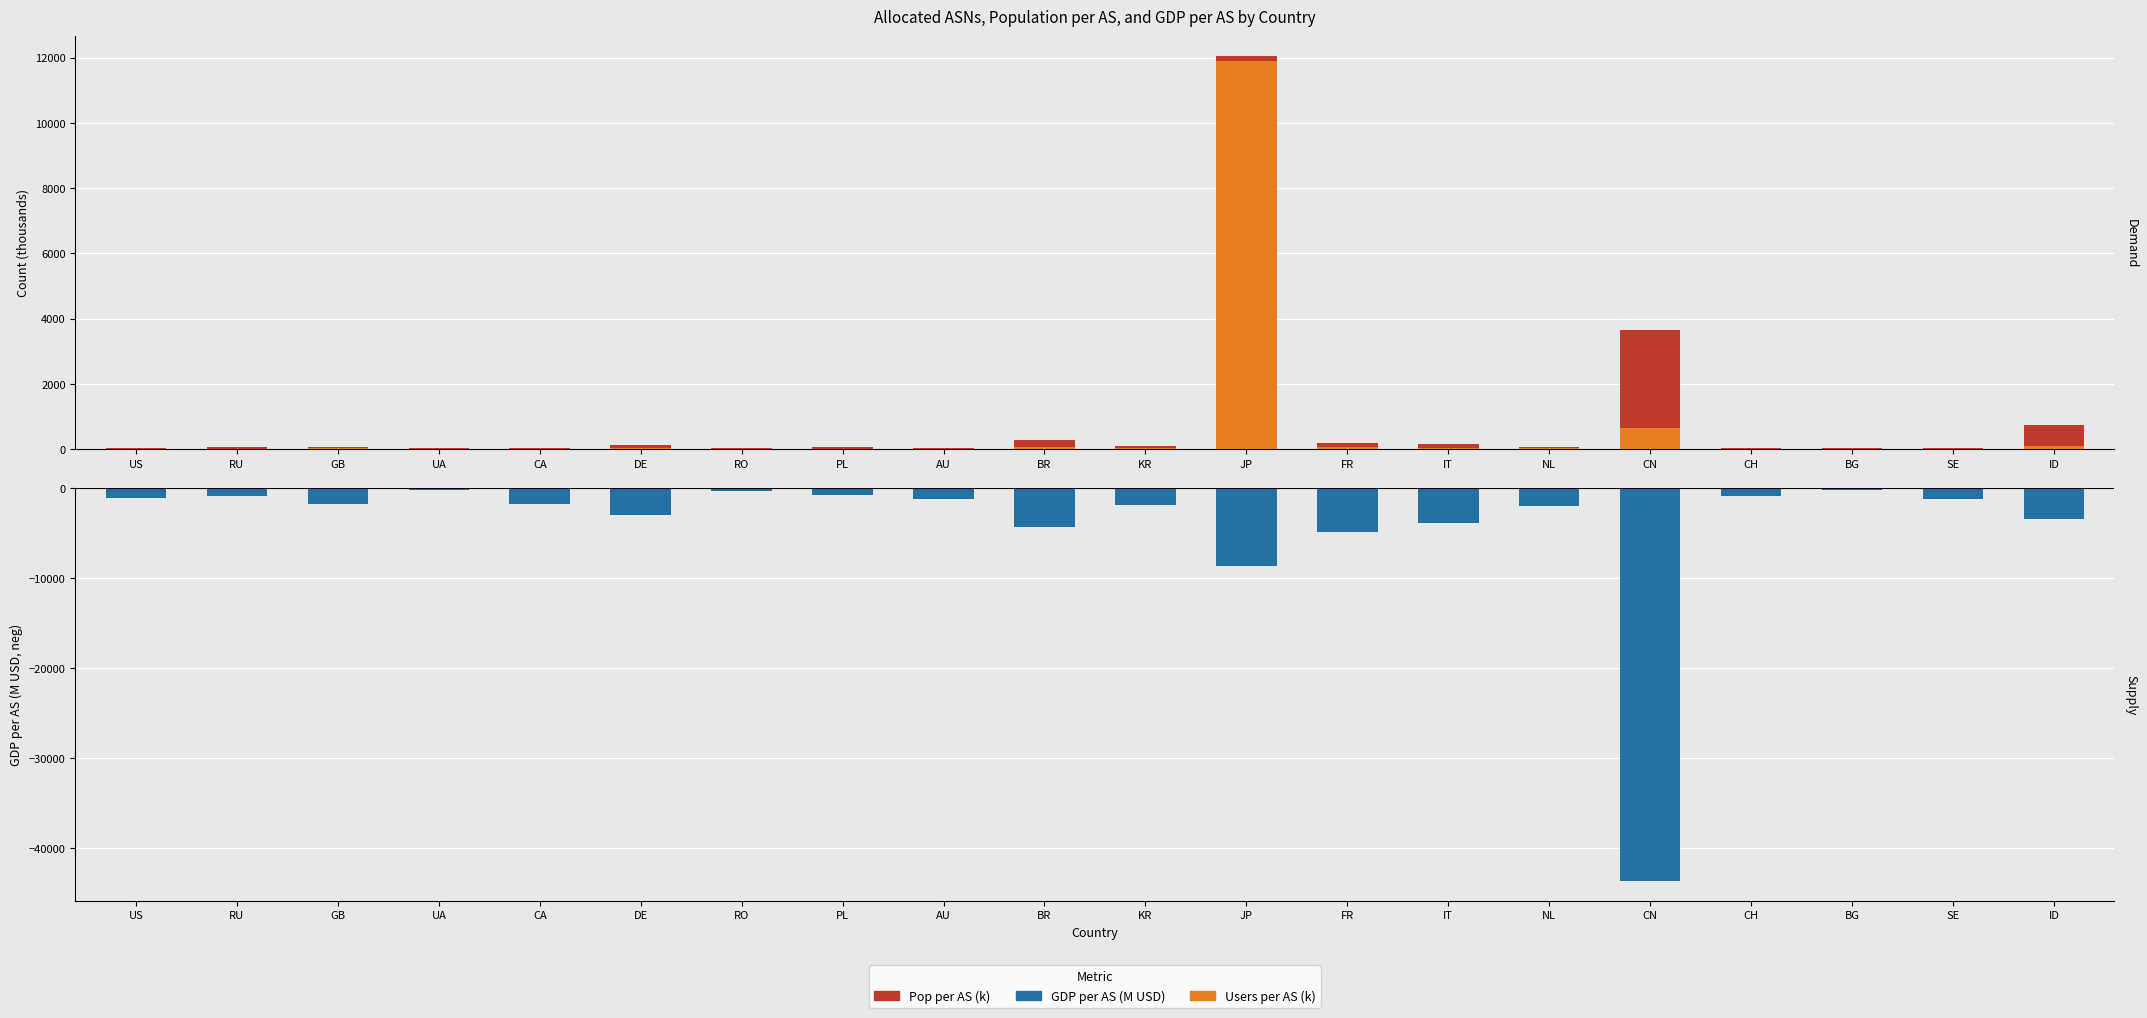

Rank the categories by GDP per AS (M USD) value from lowest to highest.

CN, JP, FR, BR, IT, ID, DE, NL, KR, CA, GB, AU, SE, US, RU, CH, PL, RO, UA, BG